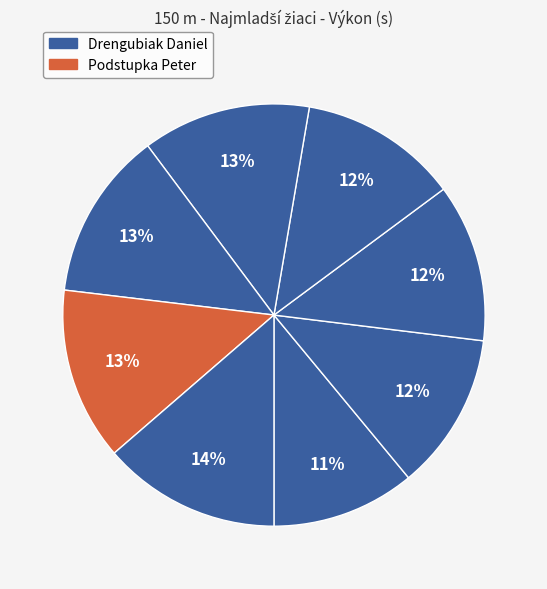

How many segments does this pie chart have?

8